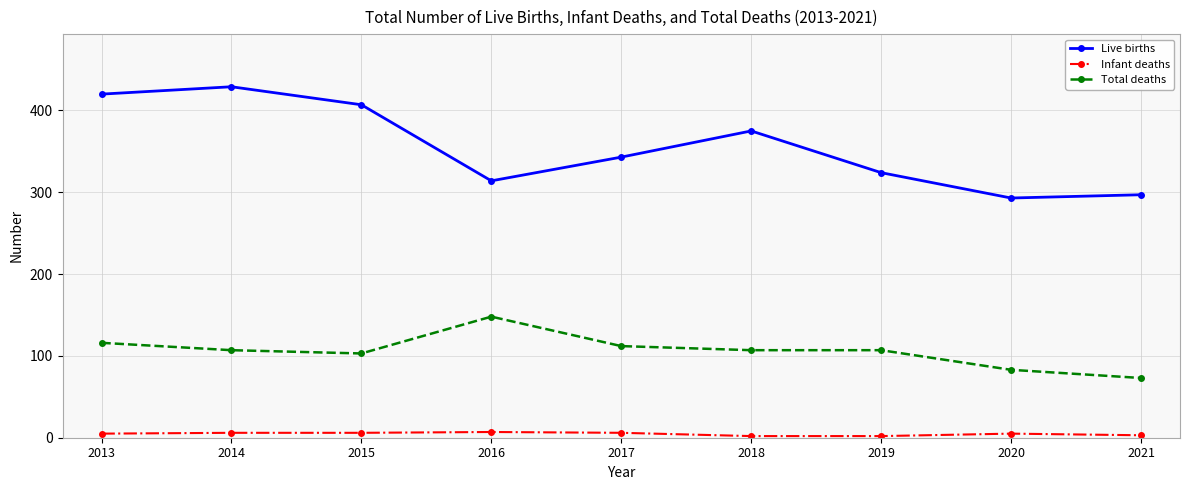

Which category has the lowest value in the Total deaths series?

2021